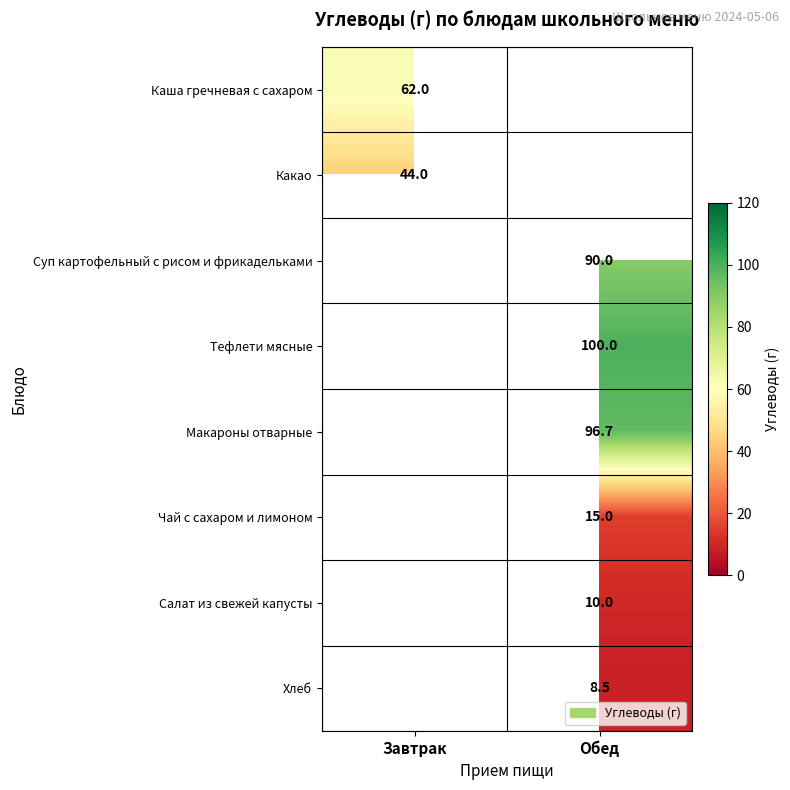

True or false: Чай с сахаром и лимоном has a value of 15.0 at Обед.

True